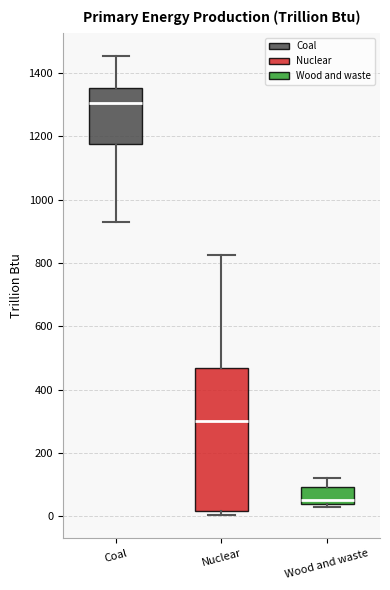

Which box is the tallest, from its lower edge to its upper edge?

Nuclear